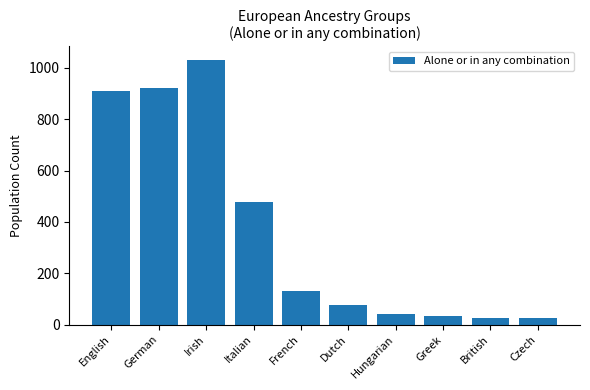

At which label does the data first exceed 133?

English